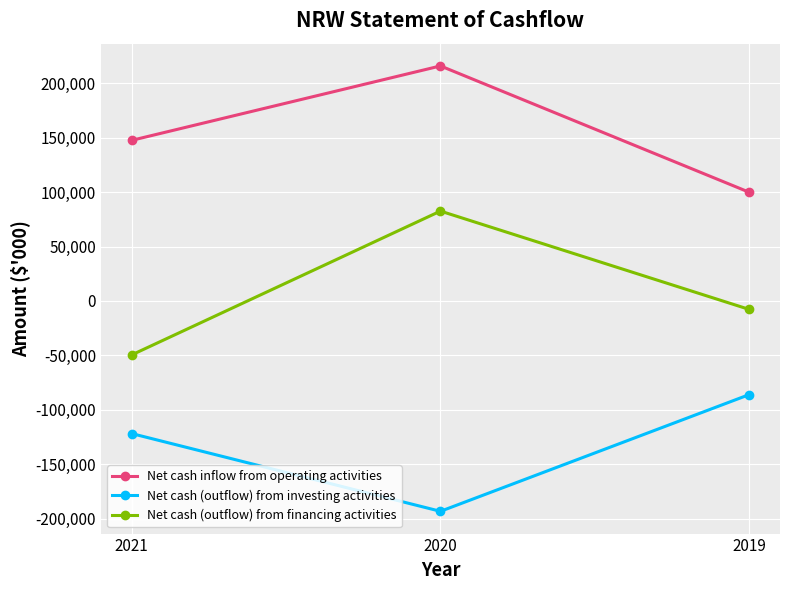

Is the value of Net cash (outflow) from investing activities at 2020 greater than the value of Net cash inflow from operating activities at 2021?

No